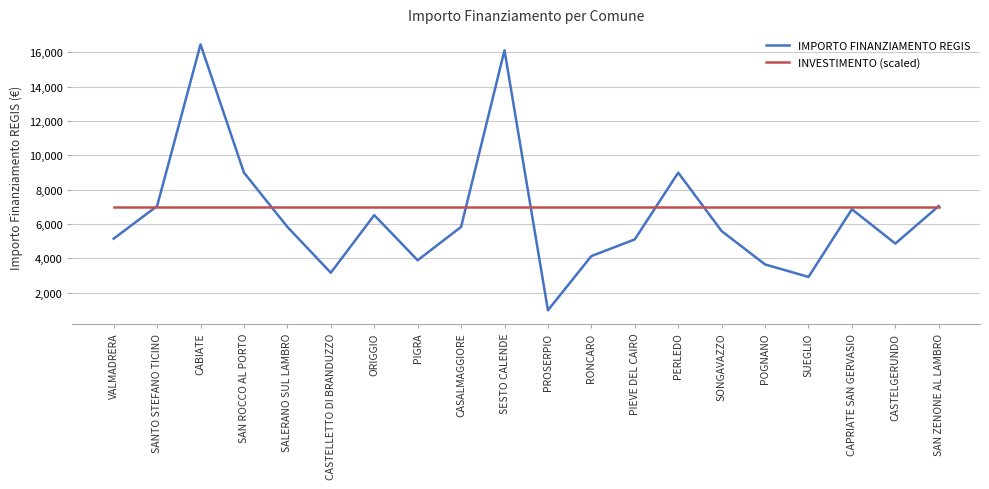

What position from the right is SUEGLIO?

4